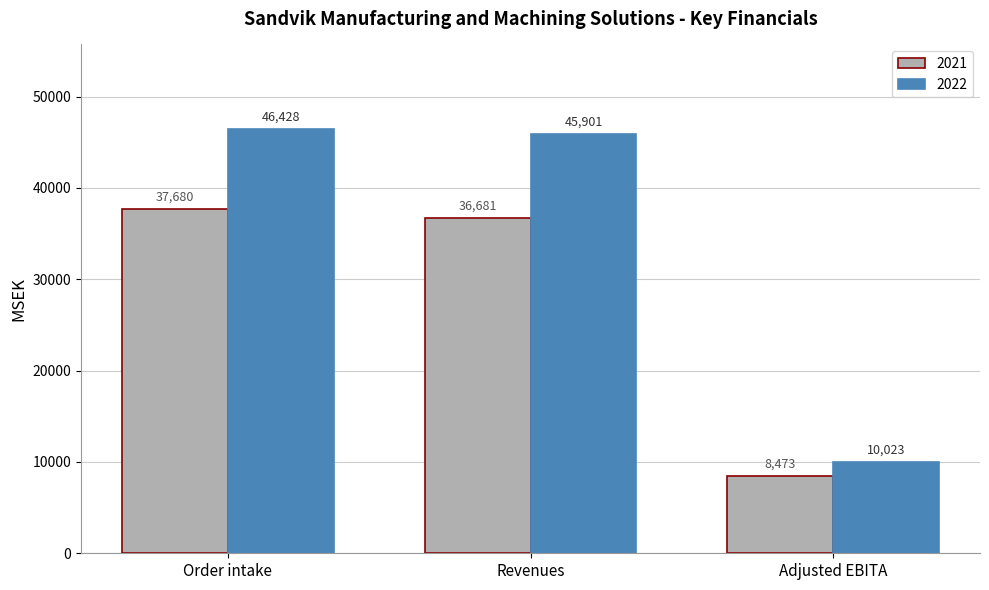

At Adjusted EBITA, list the series in order from largest to smallest.

2022, 2021